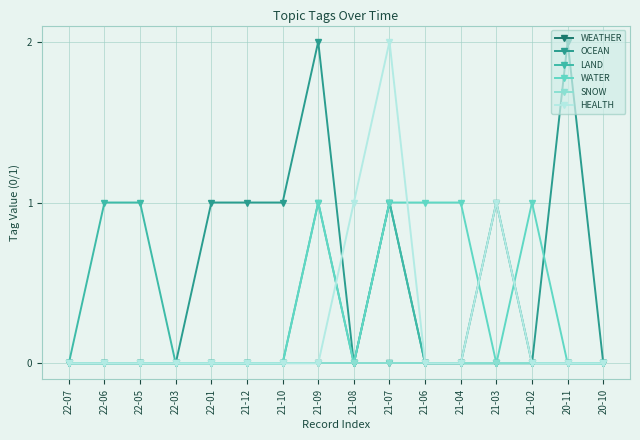

Does the chart have visible grid lines?

Yes